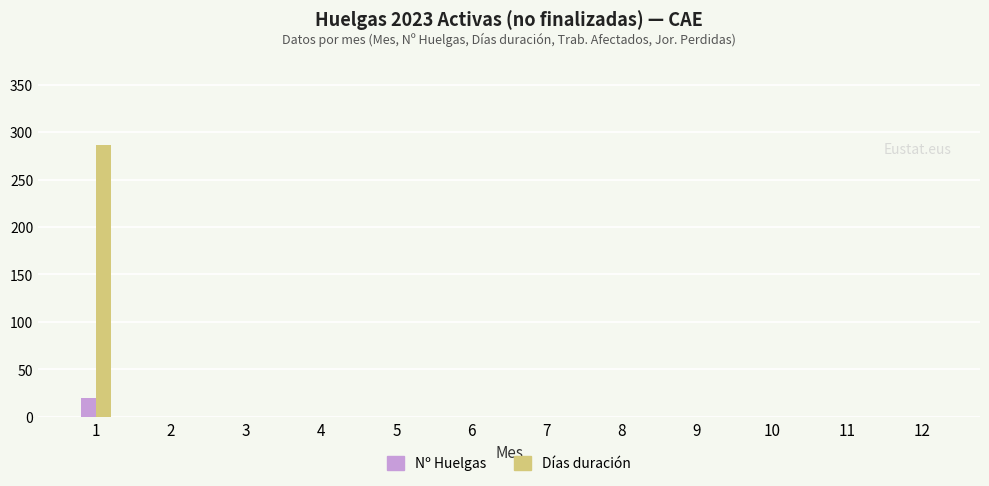

What is the sum of all Nº Huelgas values?

20